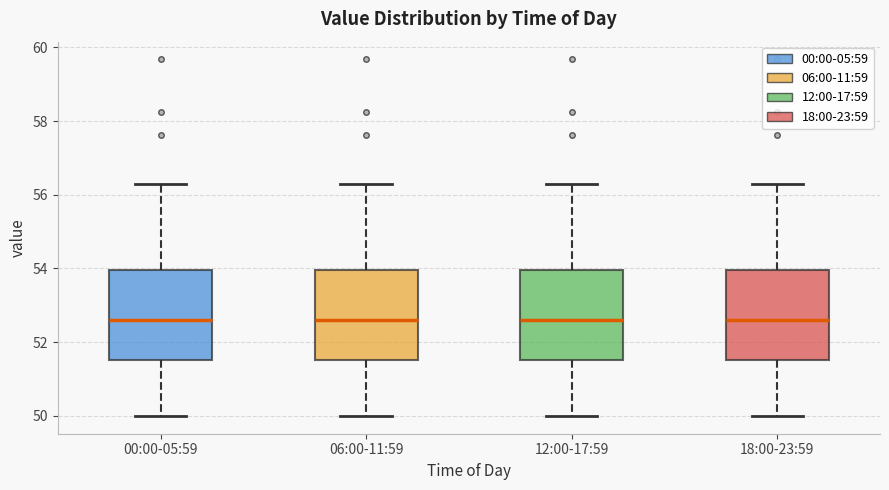

Where is the lower edge of the box for 18:00-23:59 on the y-axis? The values are not printed on the chart, so give them approximately, as read against the axis.

51.6